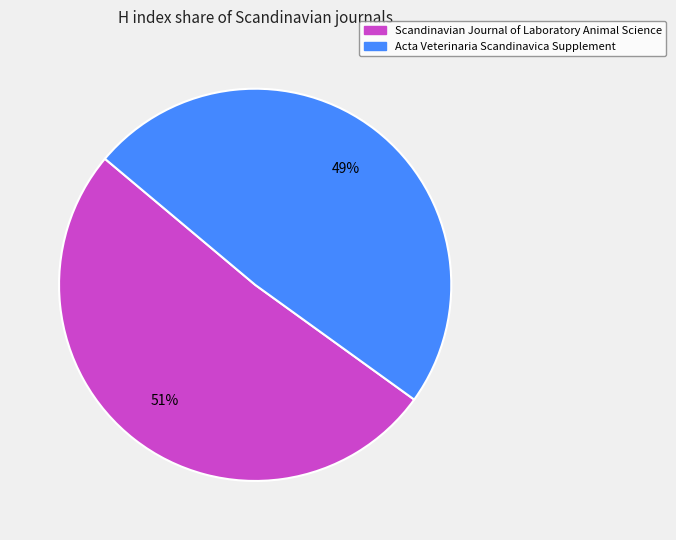

How many slices are in this pie chart?

2